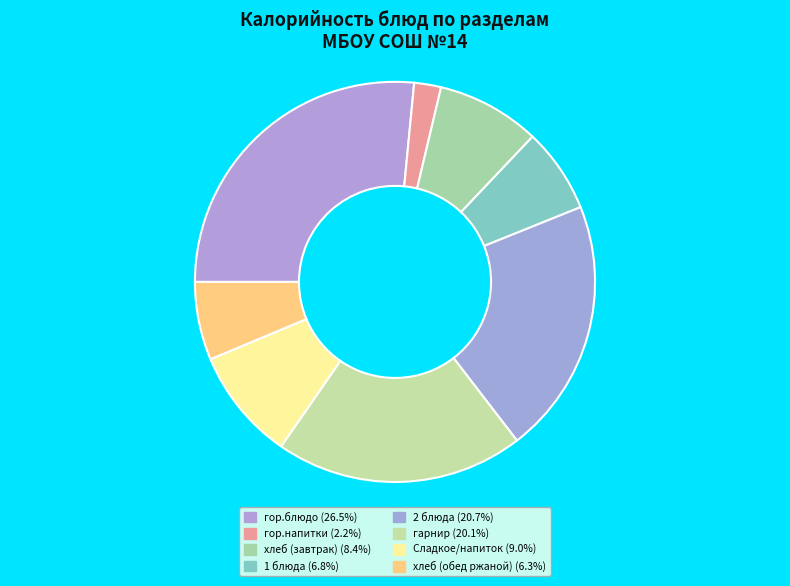

What portion of the pie excludes хлеб (завтрак)?

91.6%